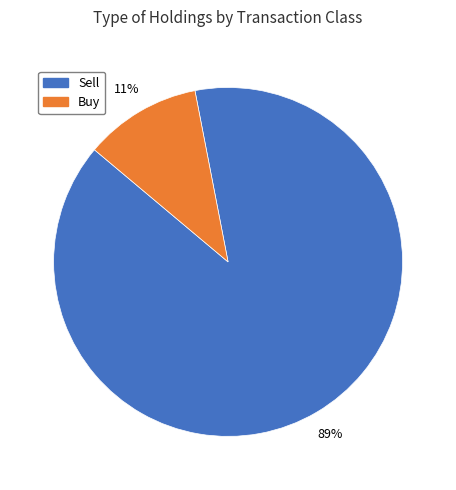

To the nearest percent, what is the average slice percentage?

50%